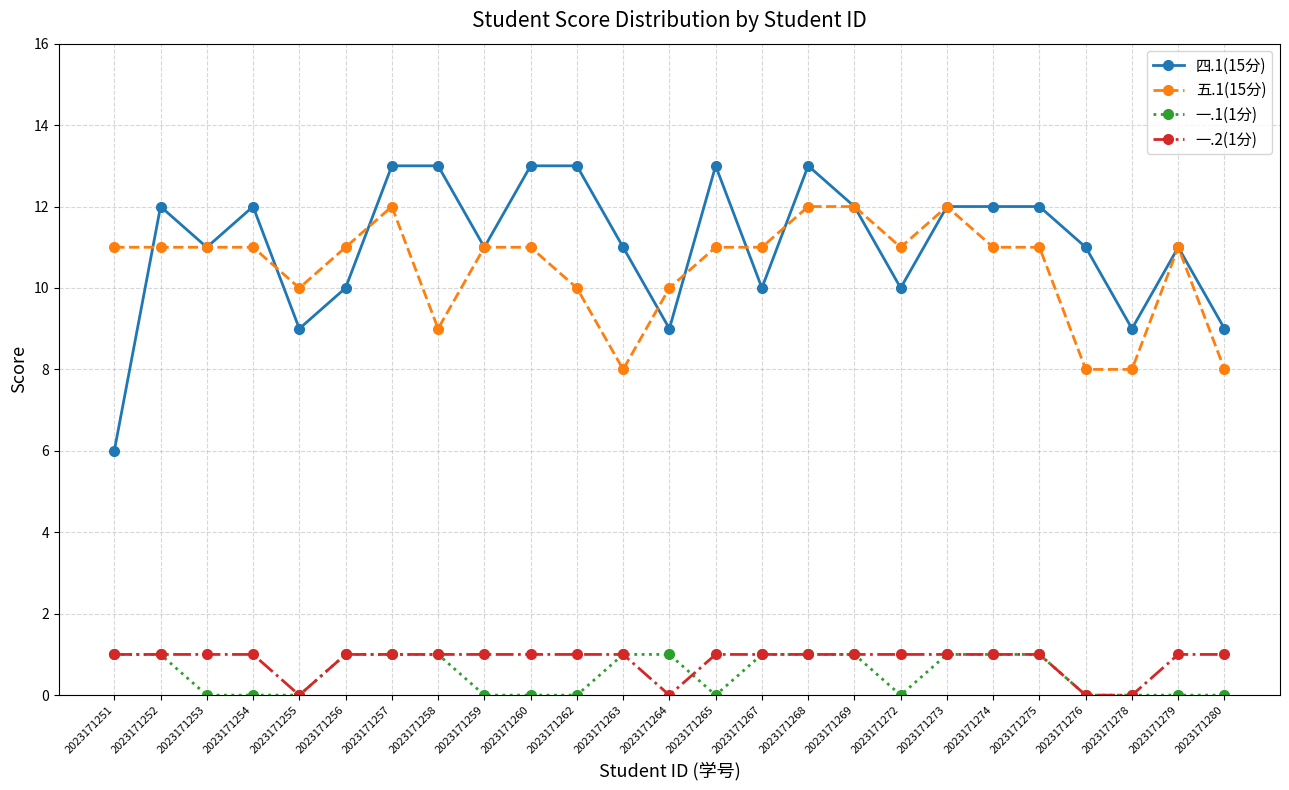

Reading right to left, transcribe all the data shown in this chart.

四.1(15分): 9	11	9	11	12	12	12	10	12	13	10	13	9	11	13	13	11	13	13	10	9	12	11	12	6
五.1(15分): 8	11	8	8	11	11	12	11	12	12	11	11	10	8	10	11	11	9	12	11	10	11	11	11	11
一.1(1分): 0	0	0	0	1	1	1	0	1	1	1	0	1	1	0	0	0	1	1	1	0	0	0	1	1
一.2(1分): 1	1	0	0	1	1	1	1	1	1	1	1	0	1	1	1	1	1	1	1	0	1	1	1	1